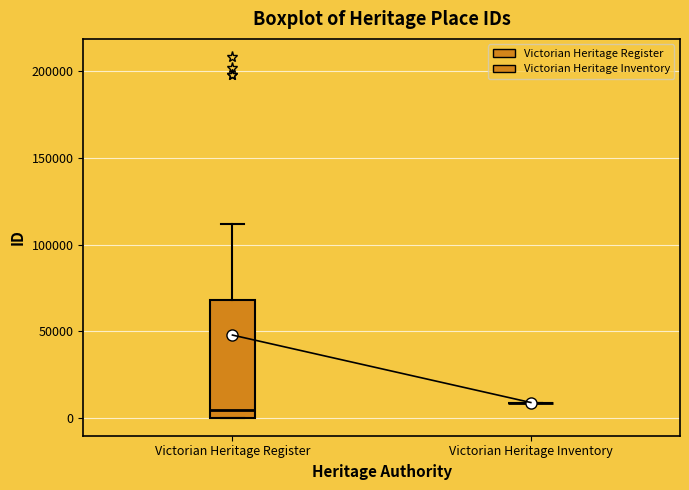

Comparing the boxes themselves (not the whiskers), which one is the tallest?

Victorian Heritage Register